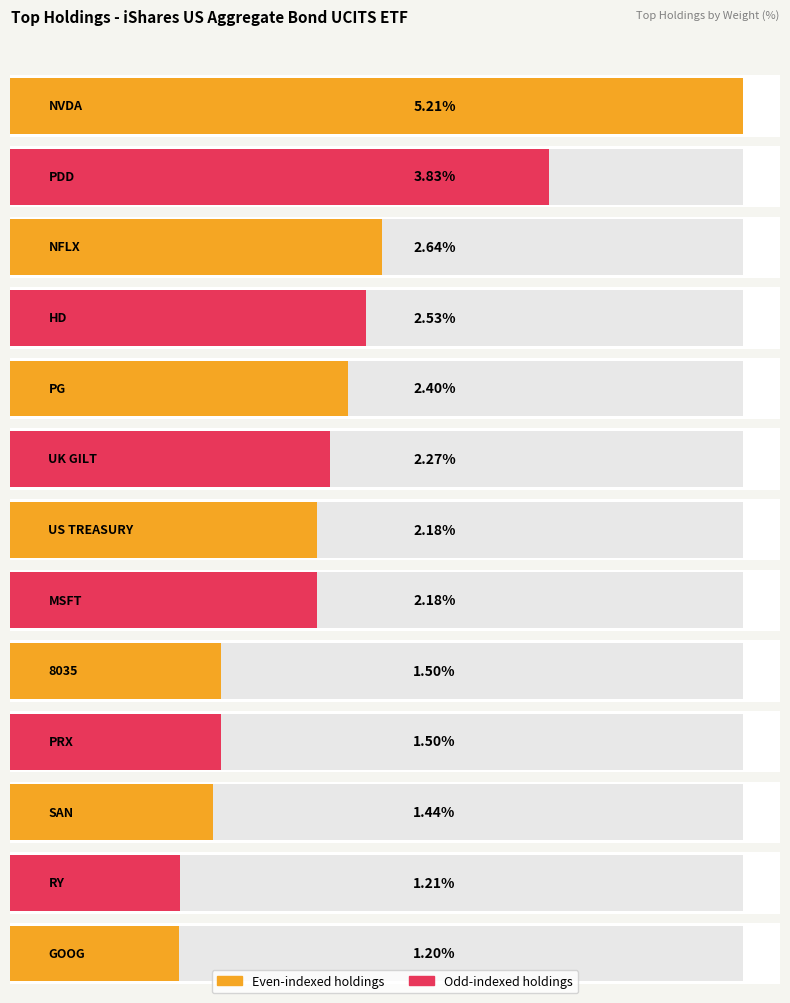

What is the difference between the maximum and minimum values?

4.0